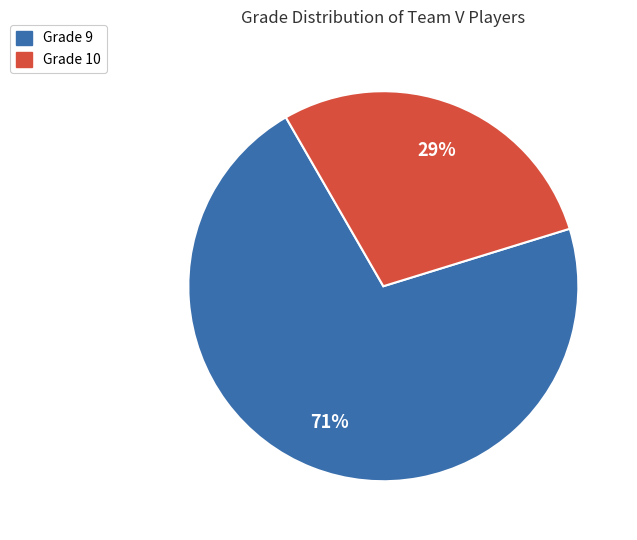

Count the number of slices in the pie.

2